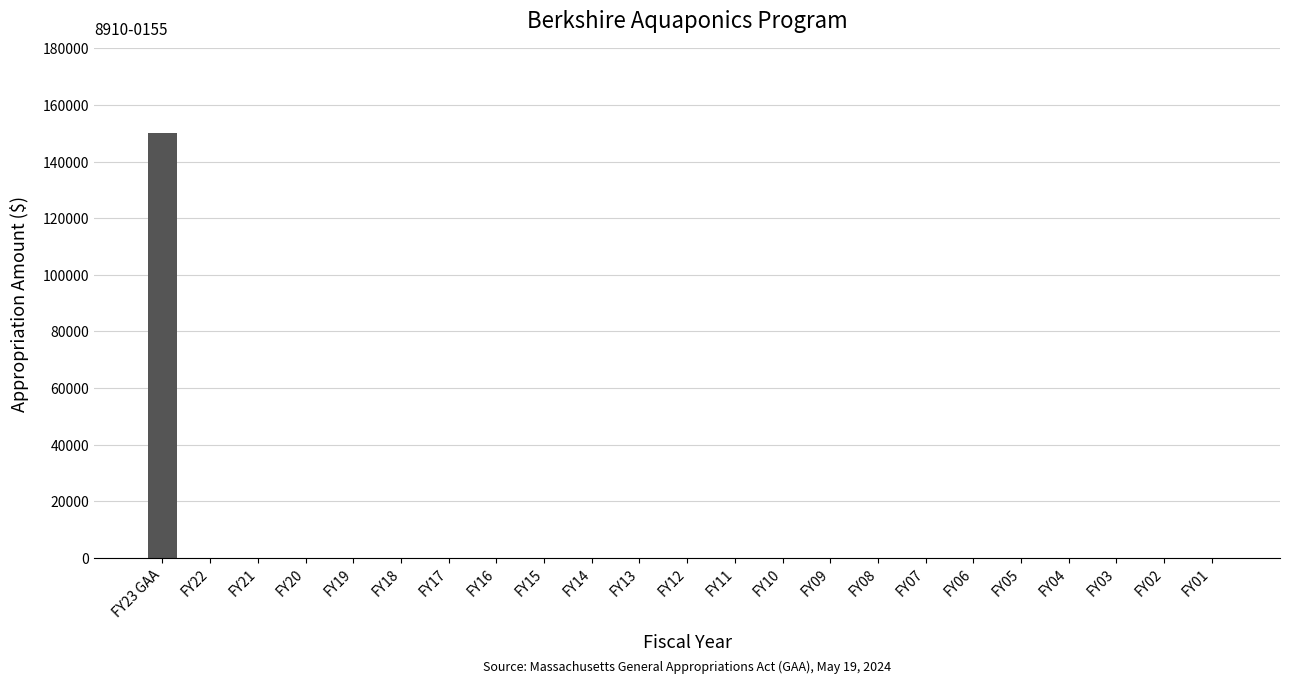

What is the sum of all values?

150000